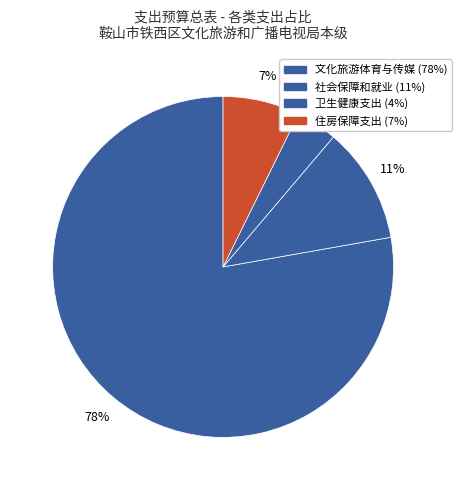

To the nearest percent, what is the average slice percentage?

25%